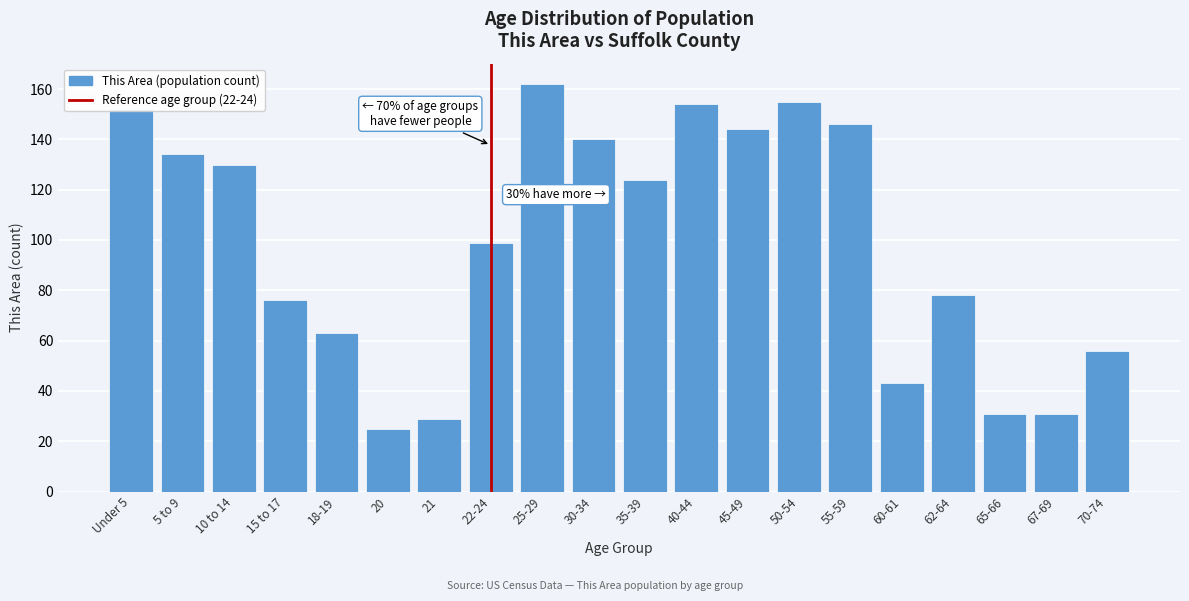

What is the ratio of the value at 25-29 to the value at 22-24?

1.6